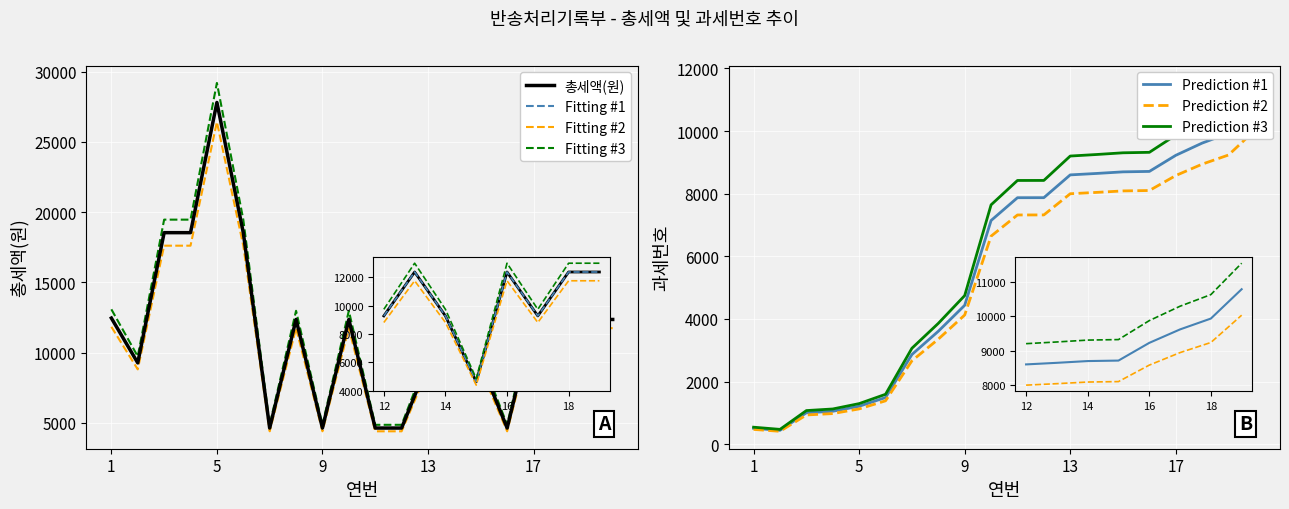

What is the difference between the 총세액(원) values at 17 and 7?

7730